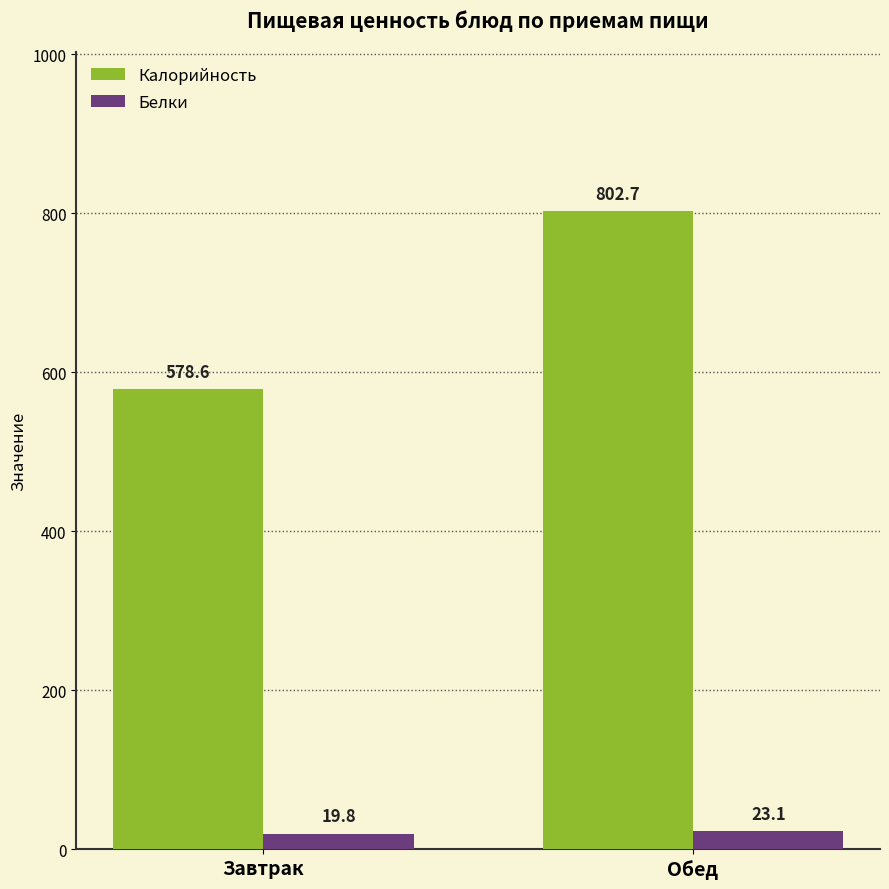

What is the average value of the Калорийность series?

690.6